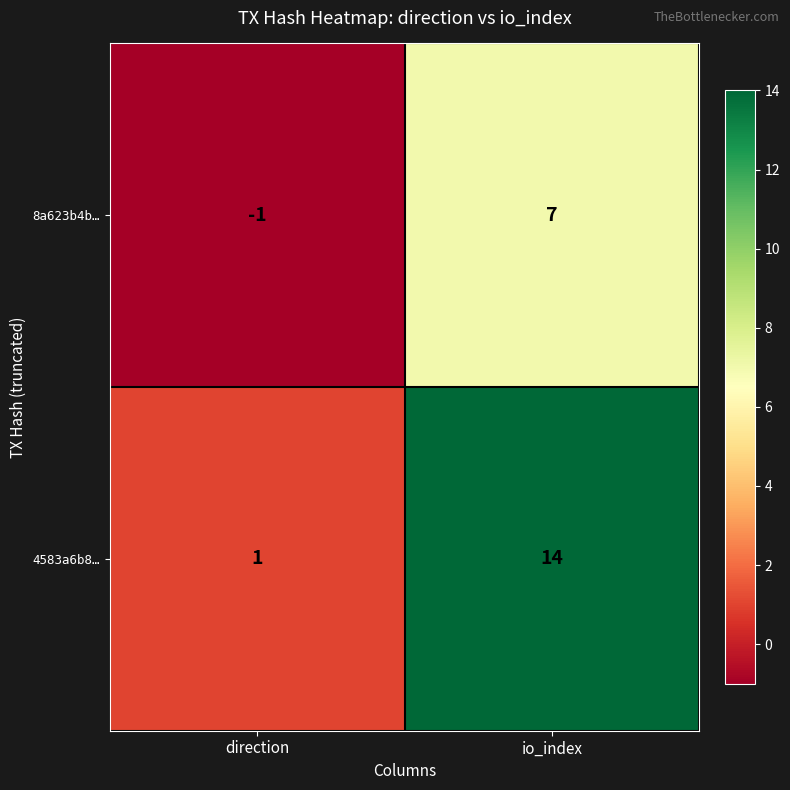

What is the sum of all 4583a6b8… values?

15